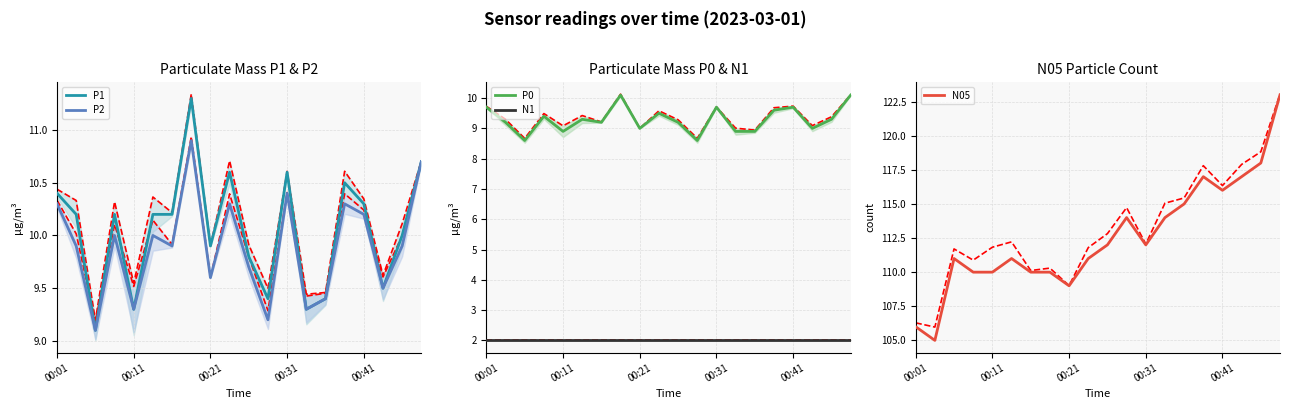

What is the highest value of the P2 series?

10.9